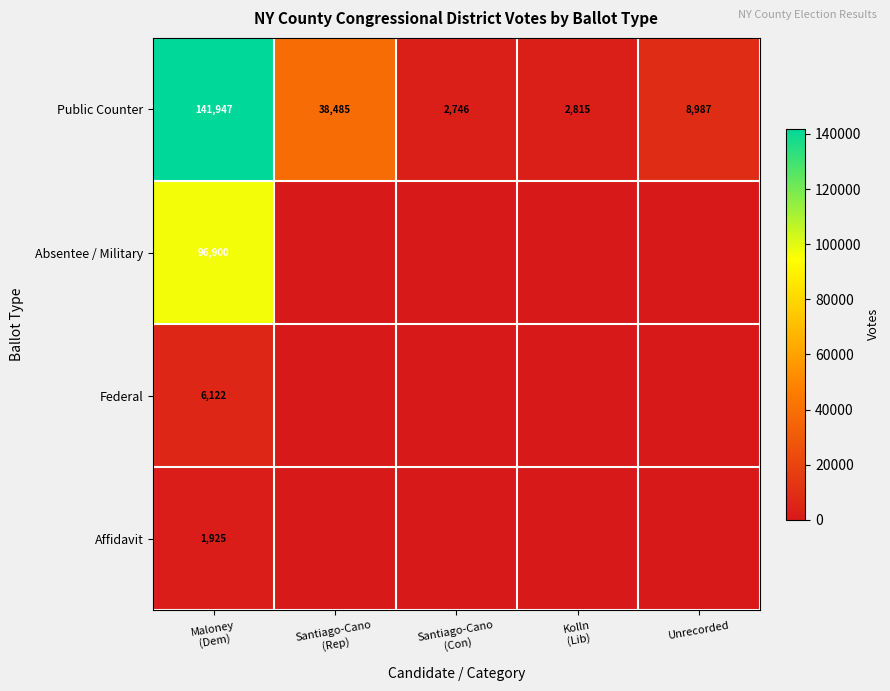

What is the average value of the Public Counter series?

38996